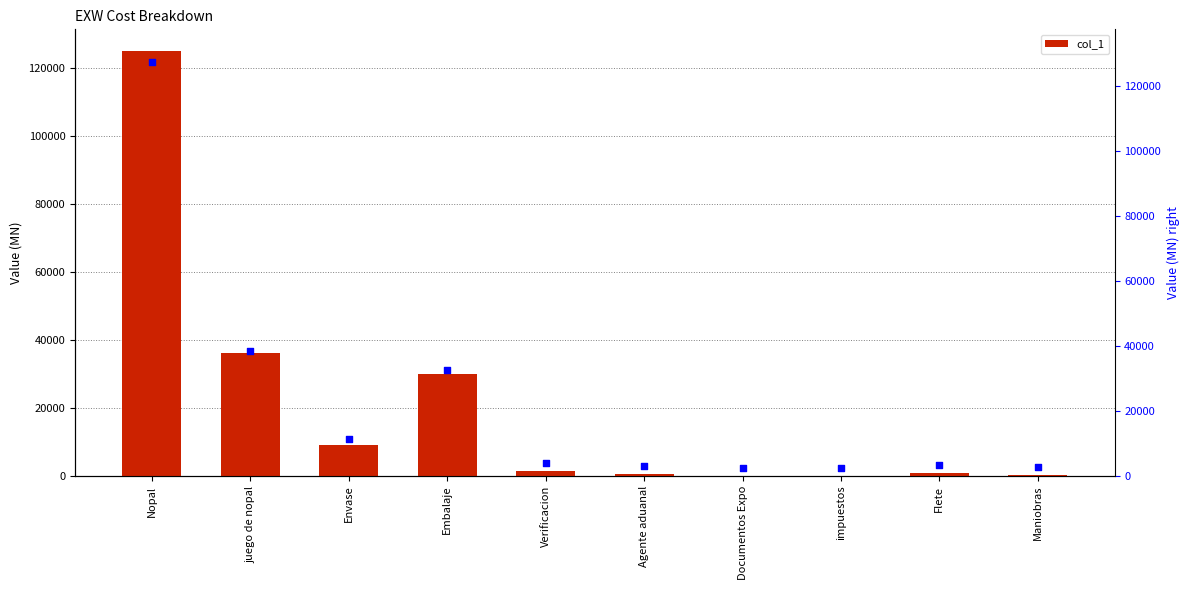

Is the value of col_1 scaled at Maniobras greater than the value of col_1 at Verificacion?

Yes